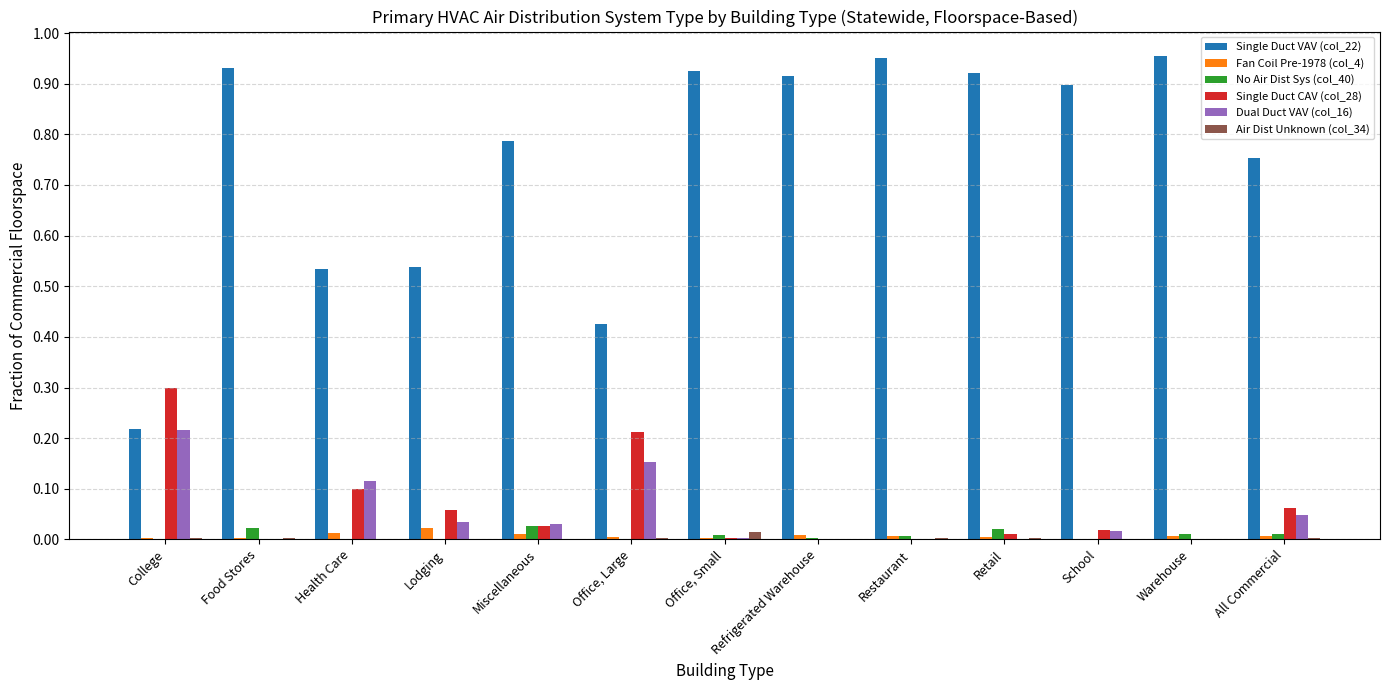

Which series has the largest total across all categories?

Single Duct VAV (col_22)